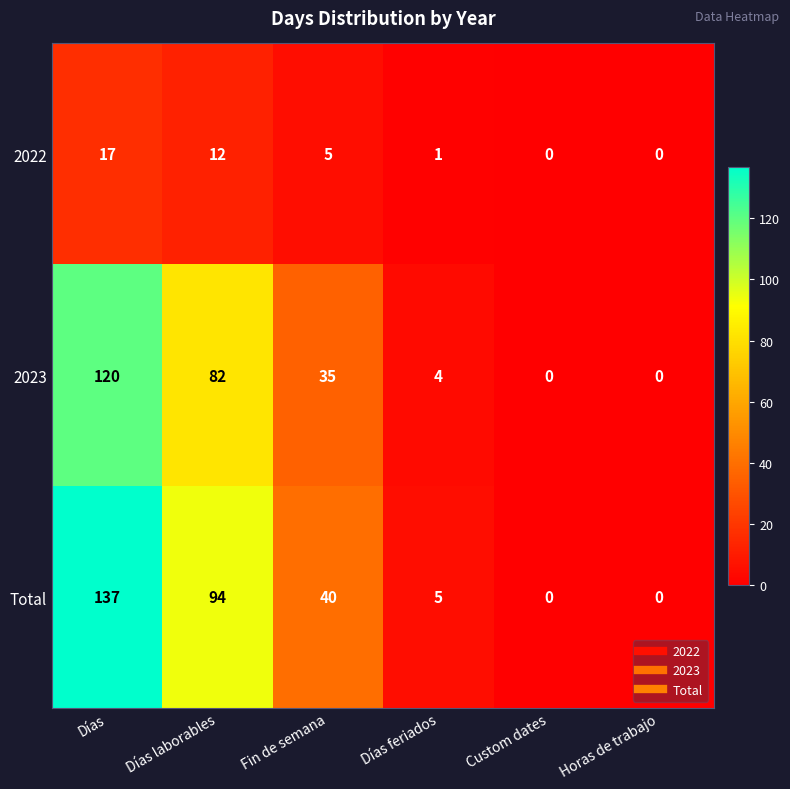

The value of Total at Horas de trabajo is 83. True or false?

False